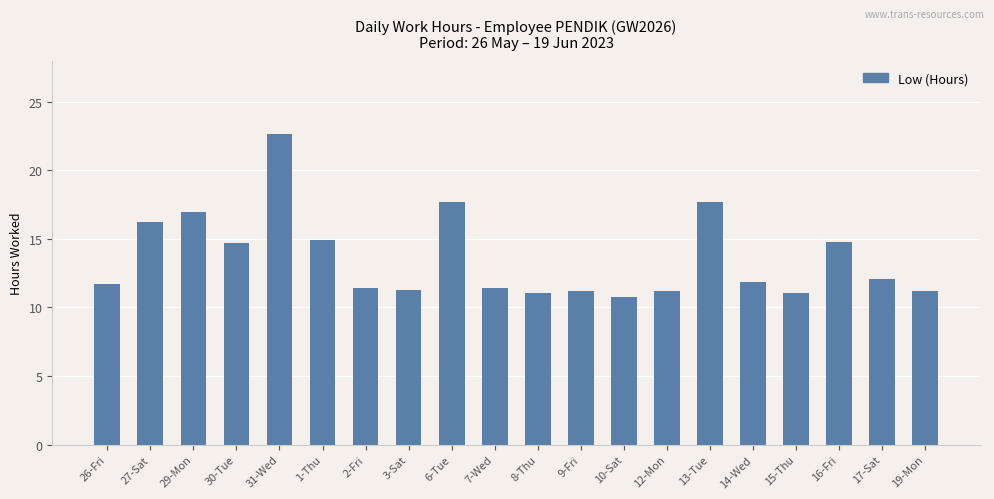

What is the difference between the maximum and second lowest values?

11.6